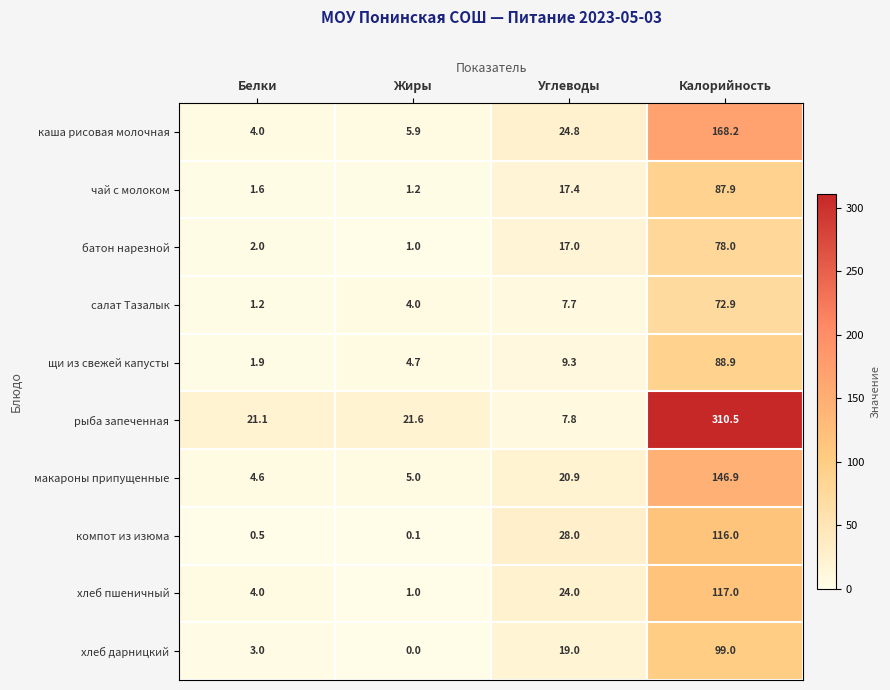

Which series has the widest spread of values?

рыба запеченная